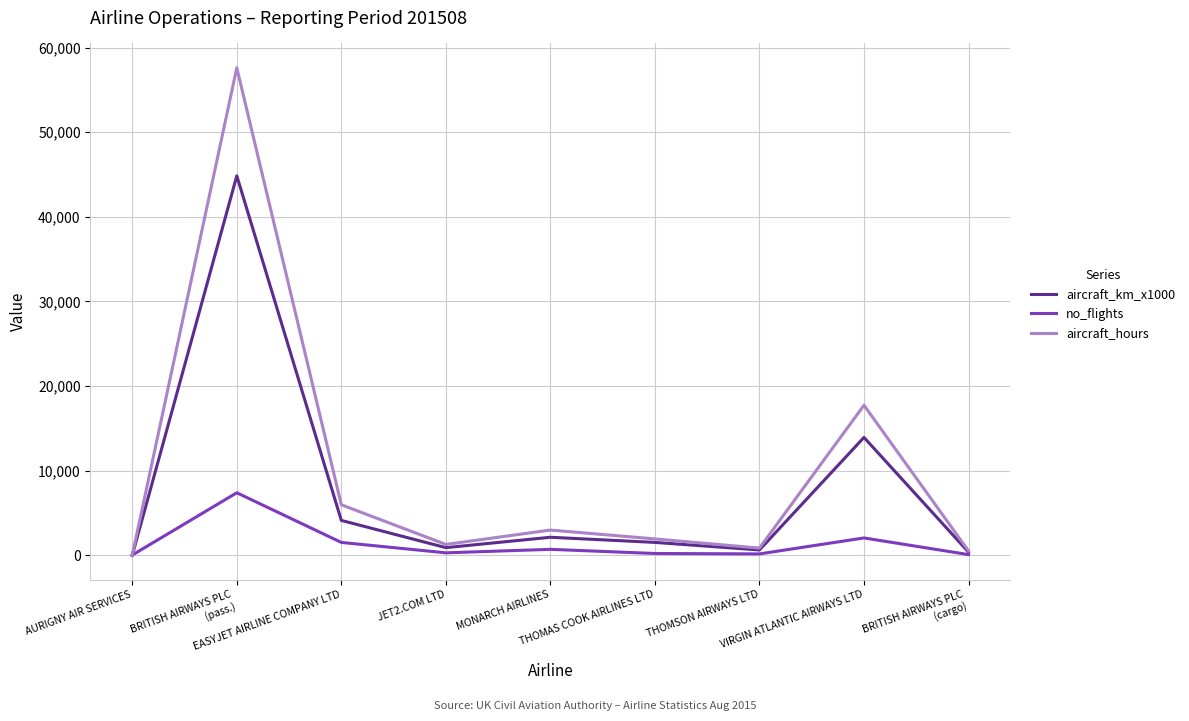

What position from the left is THOMSON AIRWAYS LTD?

7